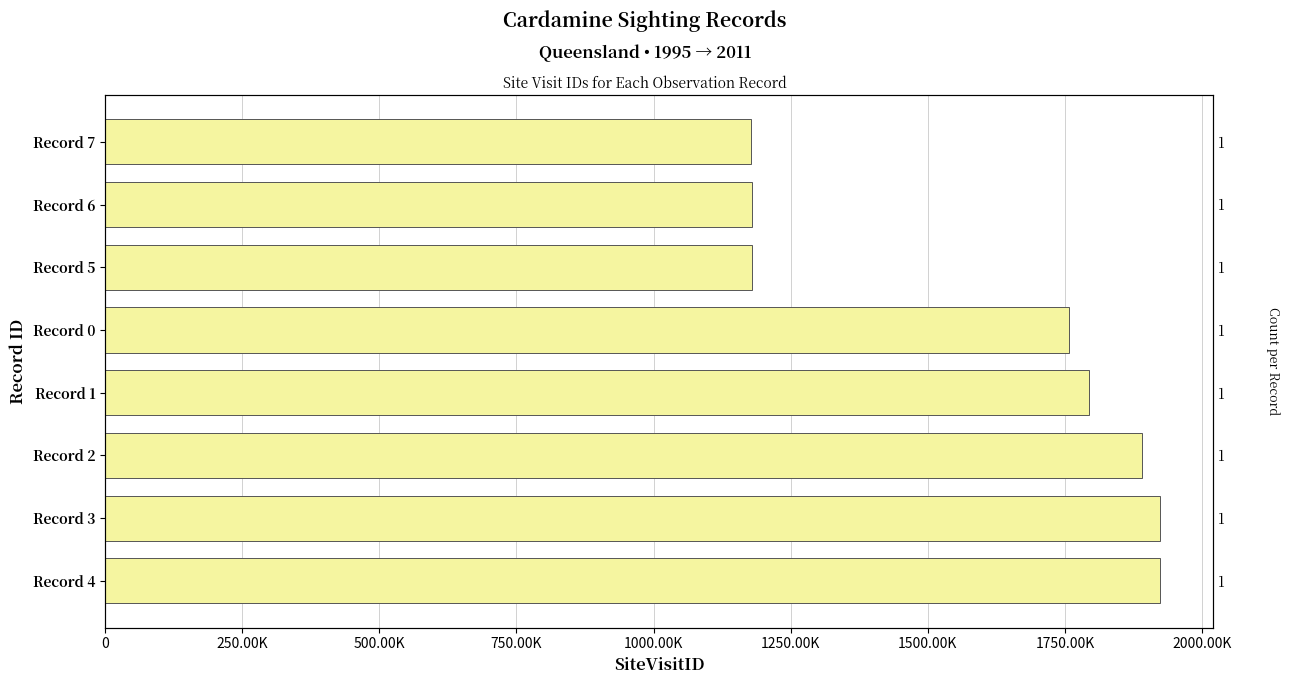

How many data points are above 1793770?

3